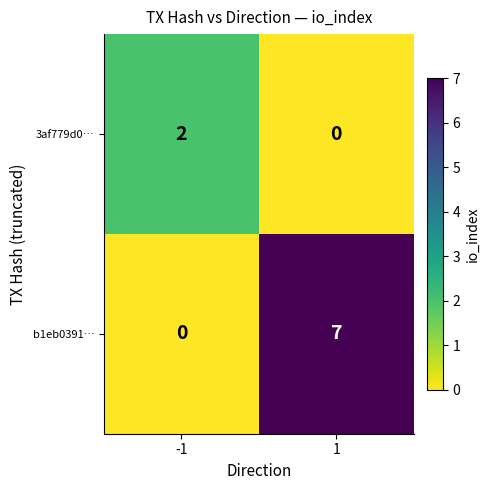

Rank the series by their maximum value, from highest to lowest.

b1eb0391…, 3af779d0…